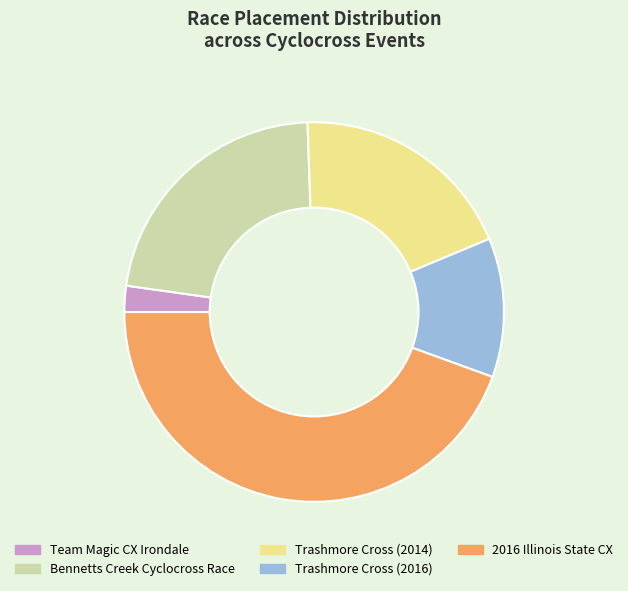

Does any single category account for the majority?

No